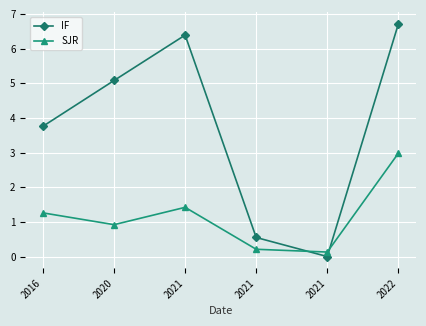

Is it true that SJR equals 1.3 at 2016?

True